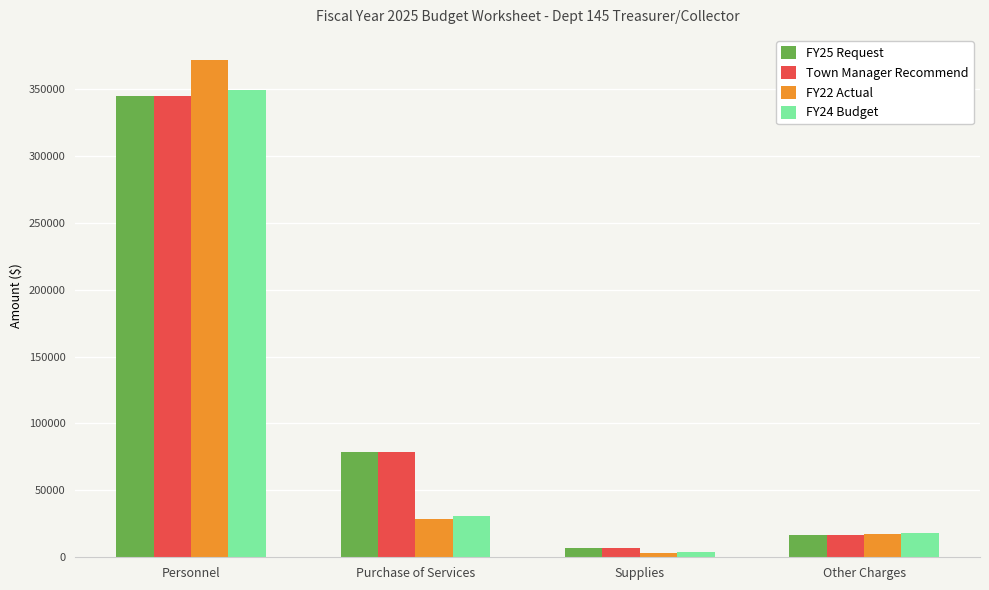

What is the sum of the FY24 Budget values at Supplies and Other Charges?

21900